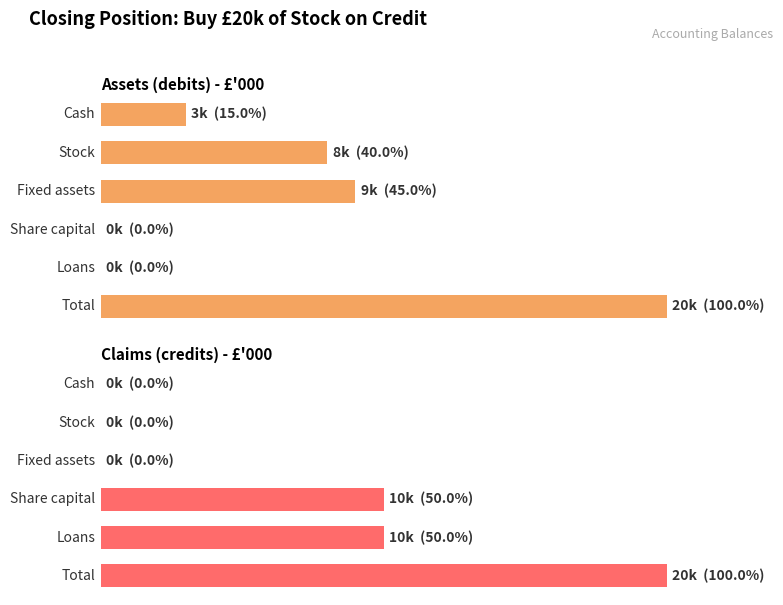

How many groups of bars are there?

6